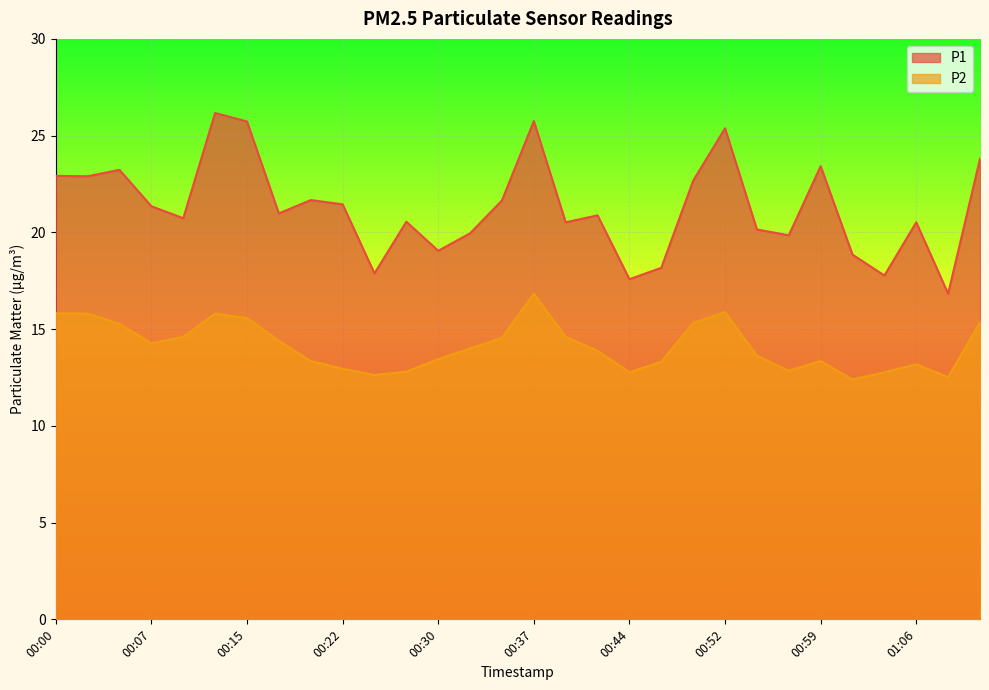

What position from the left is 00:07?

4